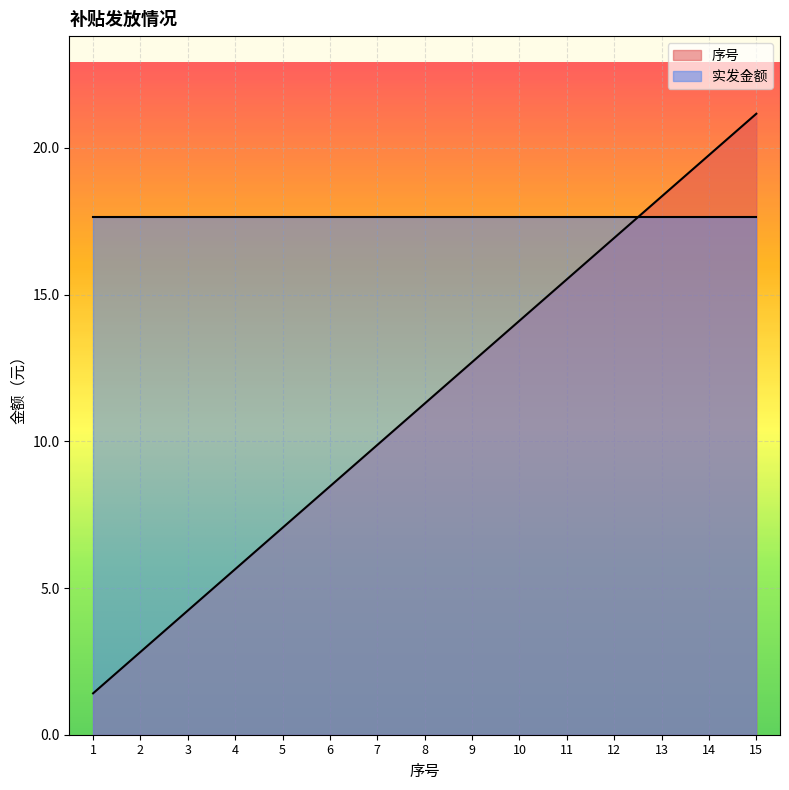

What is the smallest value displayed?

1.4